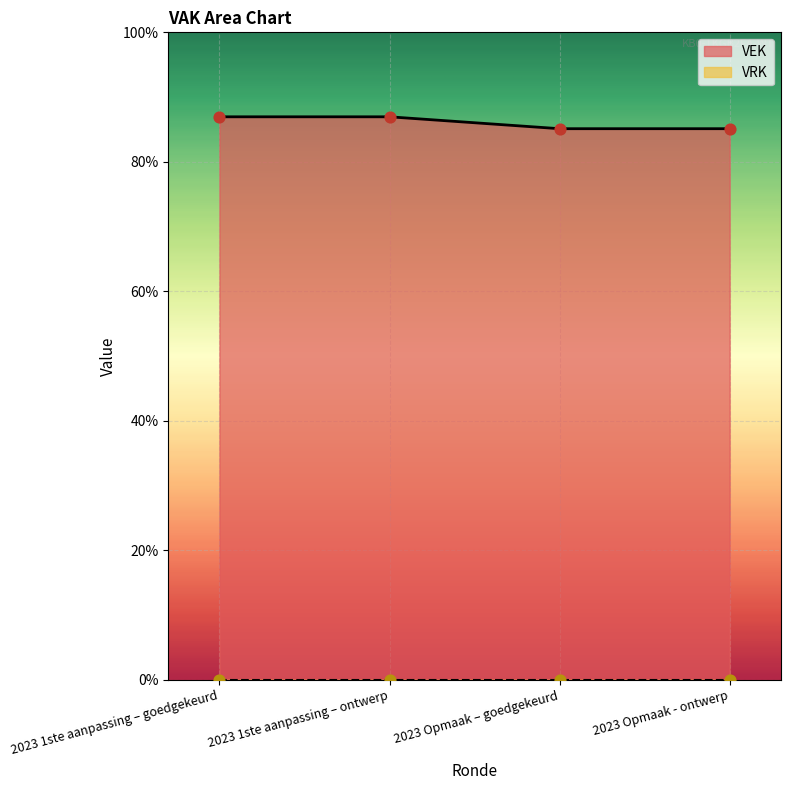

Approximately how many times larger is the value at 2023 1ste aanpassing – ontwerp compared to 2023 Opmaak – goedgekeurd?

1.0